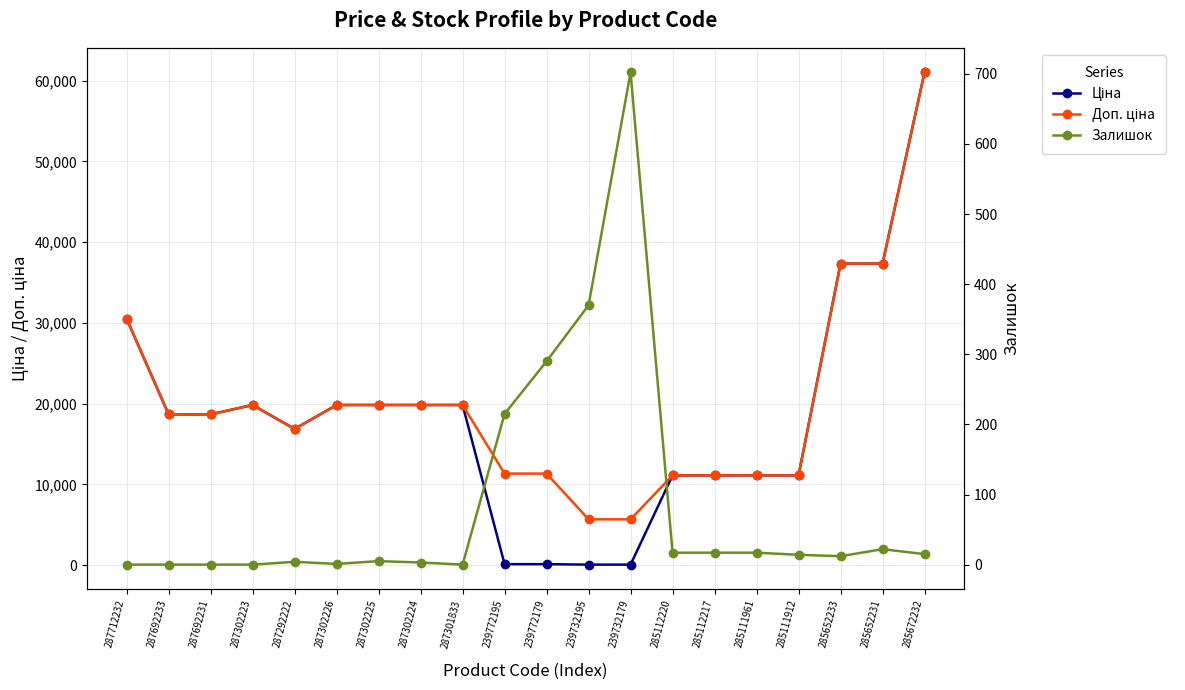

The value of Залишок at 239732195 is 109.9. True or false?

False